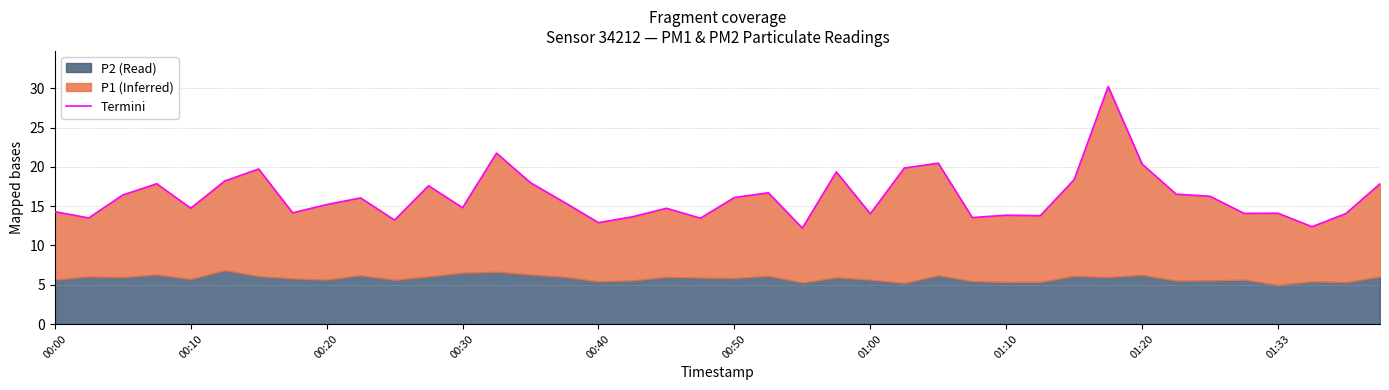

Rank the categories by value from lowest to highest.

22, 37, 16, 10, 19, 00:10, 27, 17, 29, 28, 24, 38, 35, 36, 01:10, 00:00, 18, 00:40, 12, 01:20, 15, 01:33, 20, 34, 00:20, 33, 21, 11, 00:30, 39, 14, 00:50, 30, 23, 01:00, 25, 32, 26, 13, 31